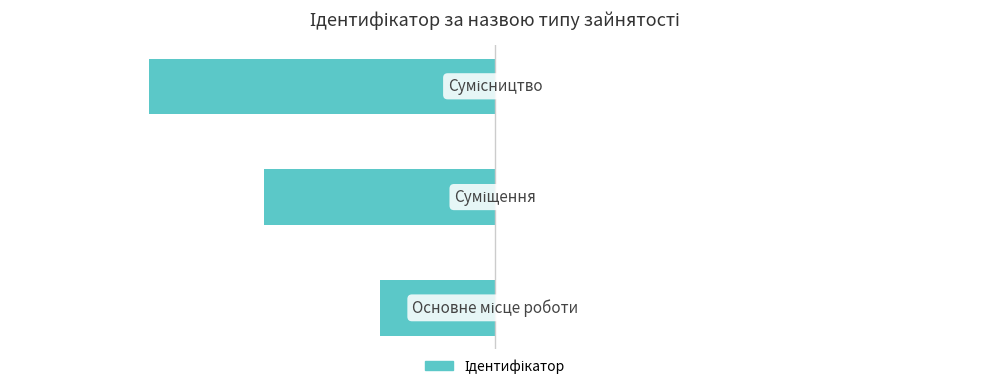

How many bars are there in total?

3